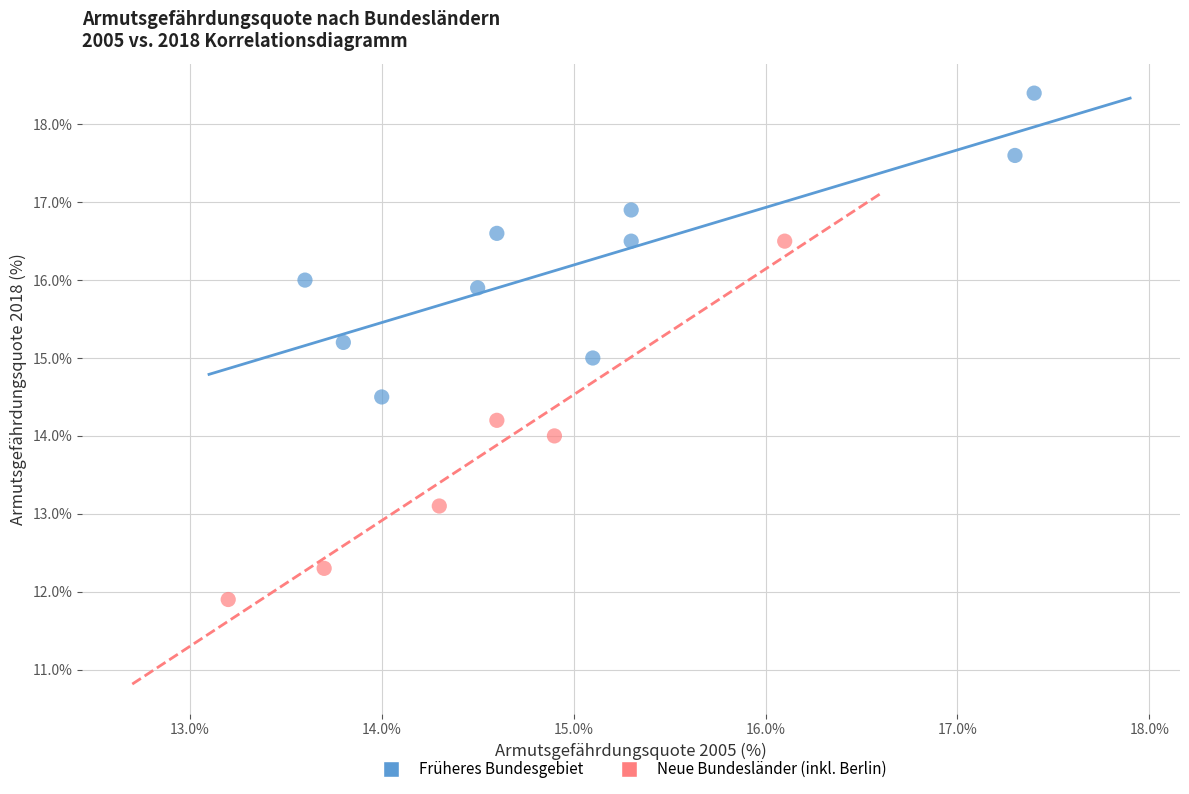

Which series has the largest Y range (max minus min)?

Neue Bundesländer (inkl. Berlin)